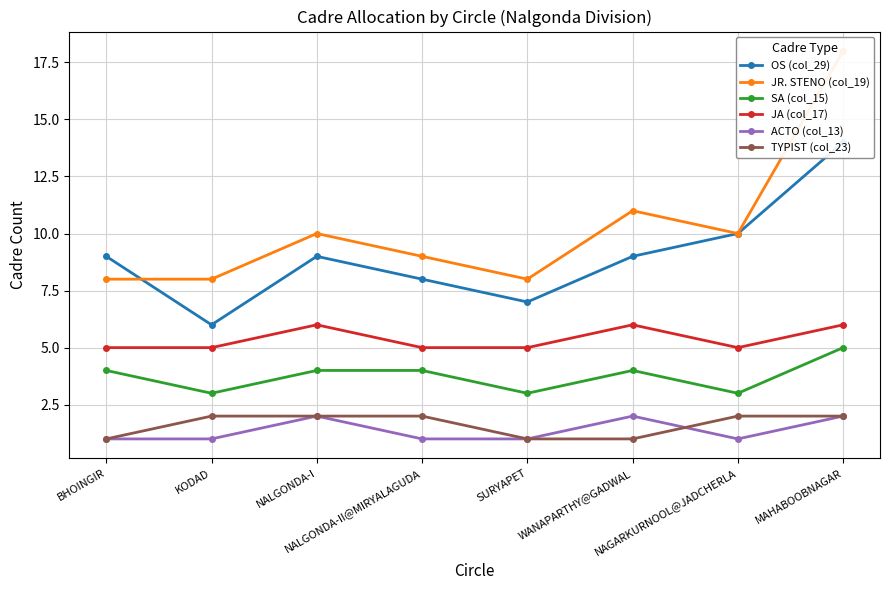

What is the value of the ACTO (col_13) point at the 7th from the left?

1